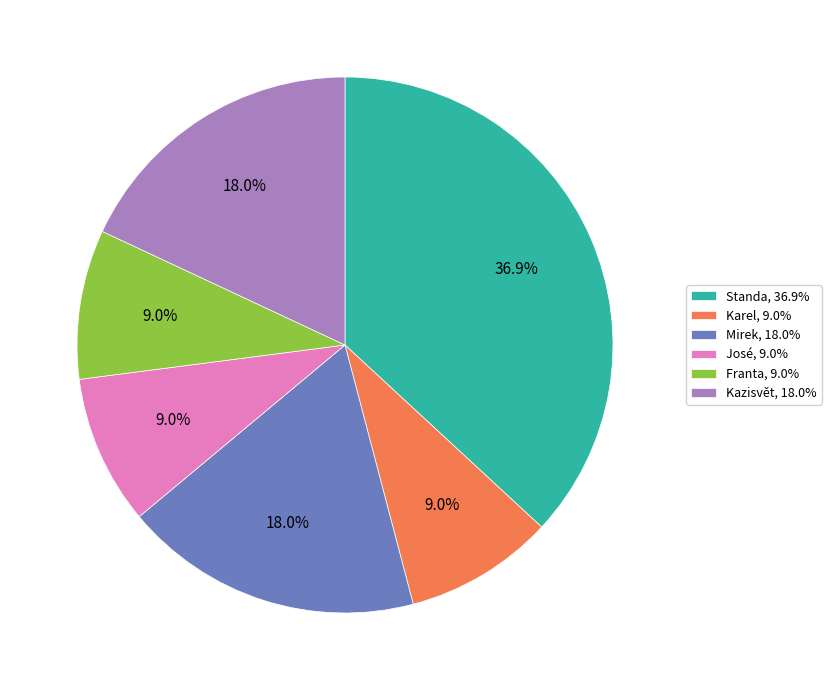

To the nearest percent, what portion does Standa represent?

37%